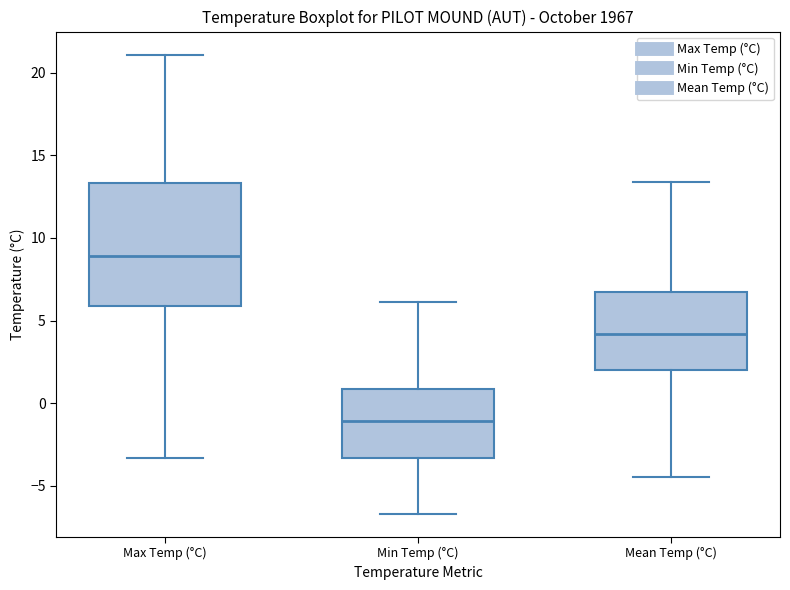

Reading left to right, read every box against the y-axis: the position of its median line, the range the box covers, and the ends of its whiskers. The values are not printed on the chart, so give them approximately, as read against the axis.

Max Temp (°C): median 9.0, box 6.0 to 13.5, whiskers -3.5 to 21.0
Min Temp (°C): median -1.0, box -3.5 to 1.0, whiskers -6.5 to 6.0
Mean Temp (°C): median 4.0, box 2.0 to 6.5, whiskers -4.5 to 13.5